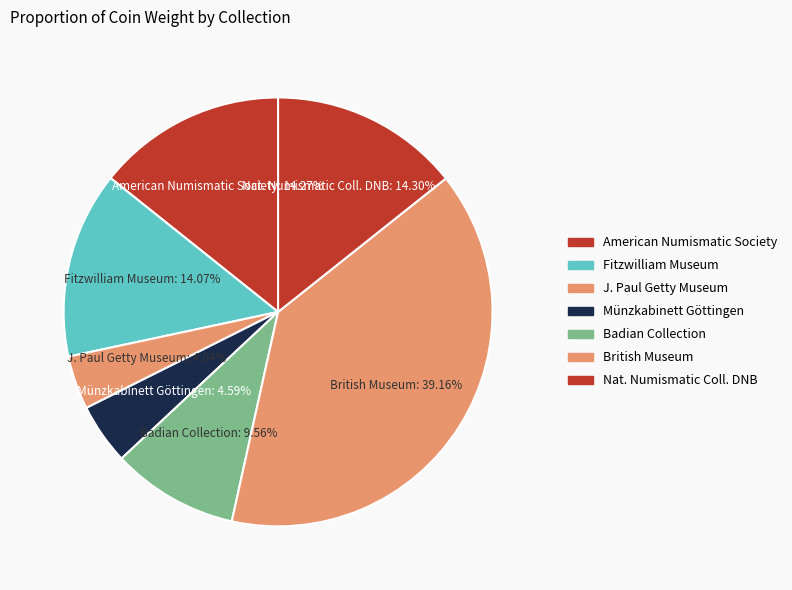

Does British Museum account for over 50% of the chart?

No